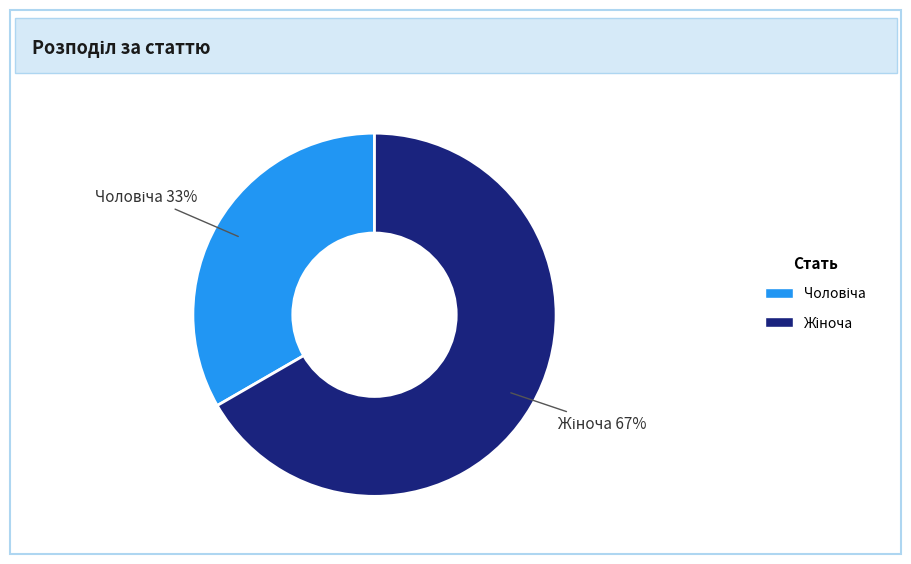

To the nearest percent, what is the average slice percentage?

50%